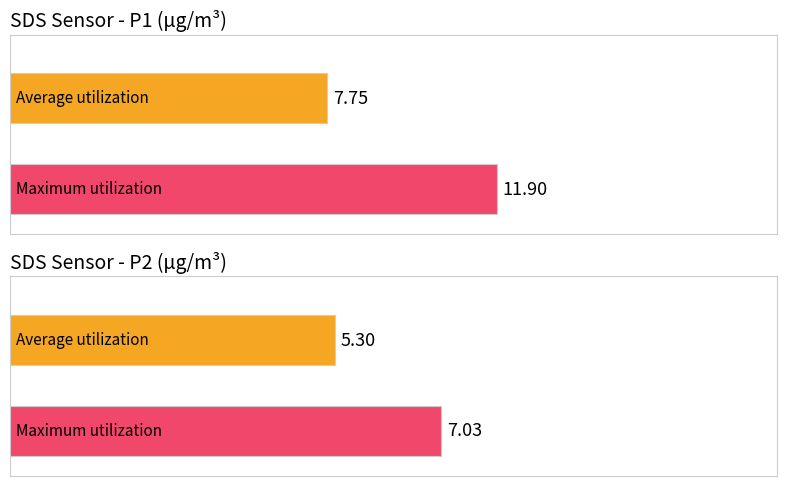

What are all the series names shown in the legend?

Average utilization, Maximum utilization